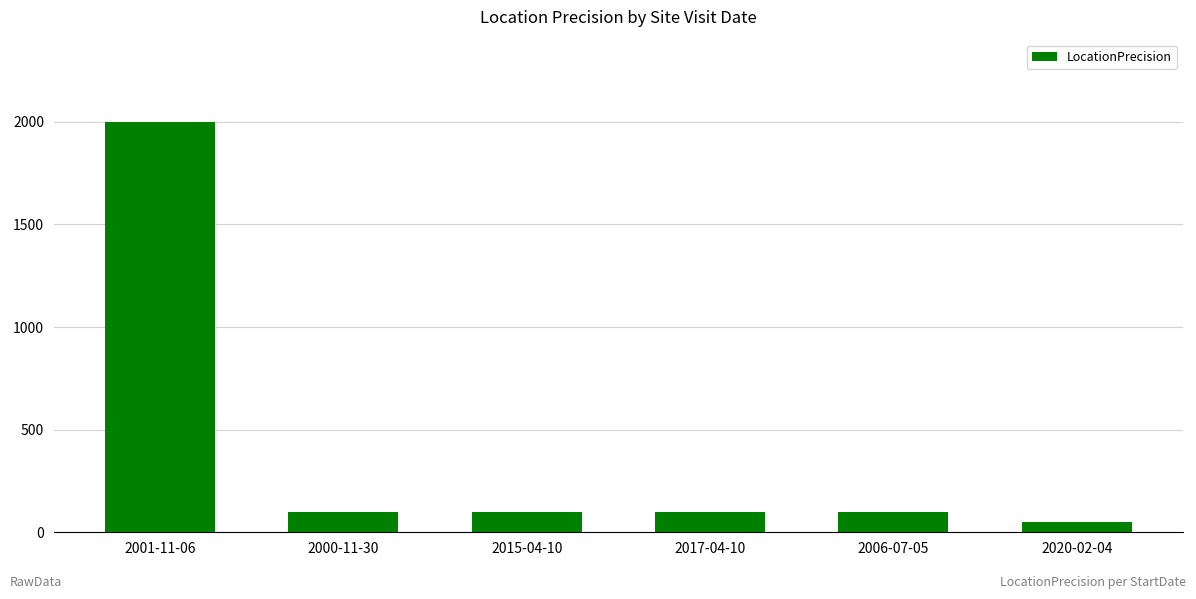

Reading left to right, what are all the values shown in this chart?

2000	100	100	100	100	50